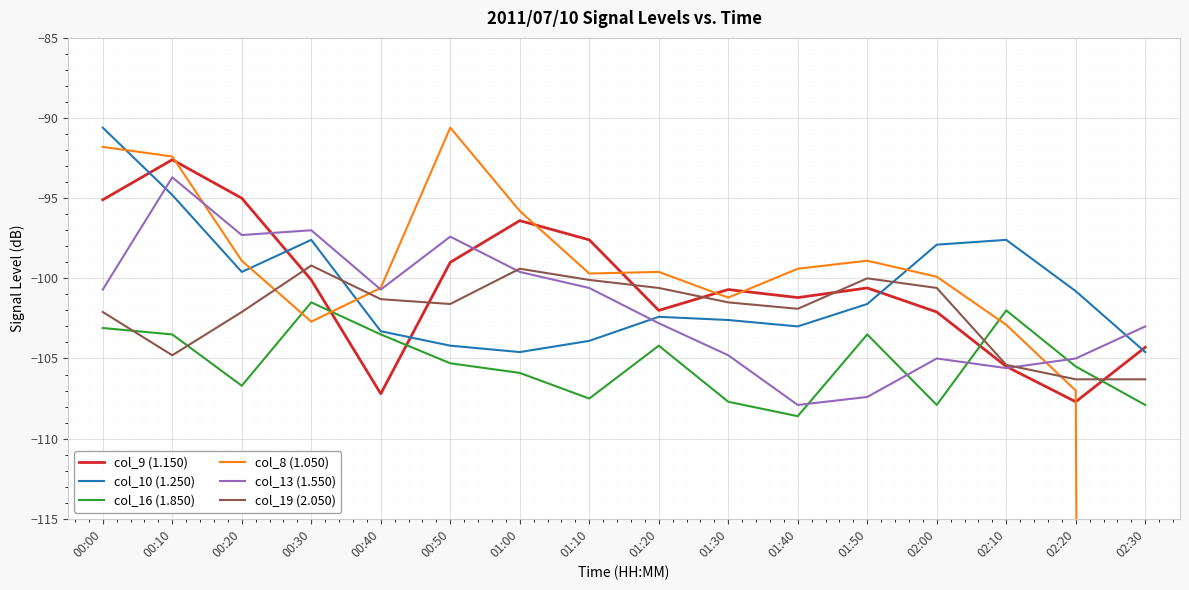

At how many categories does at least one series exceed -636?

16